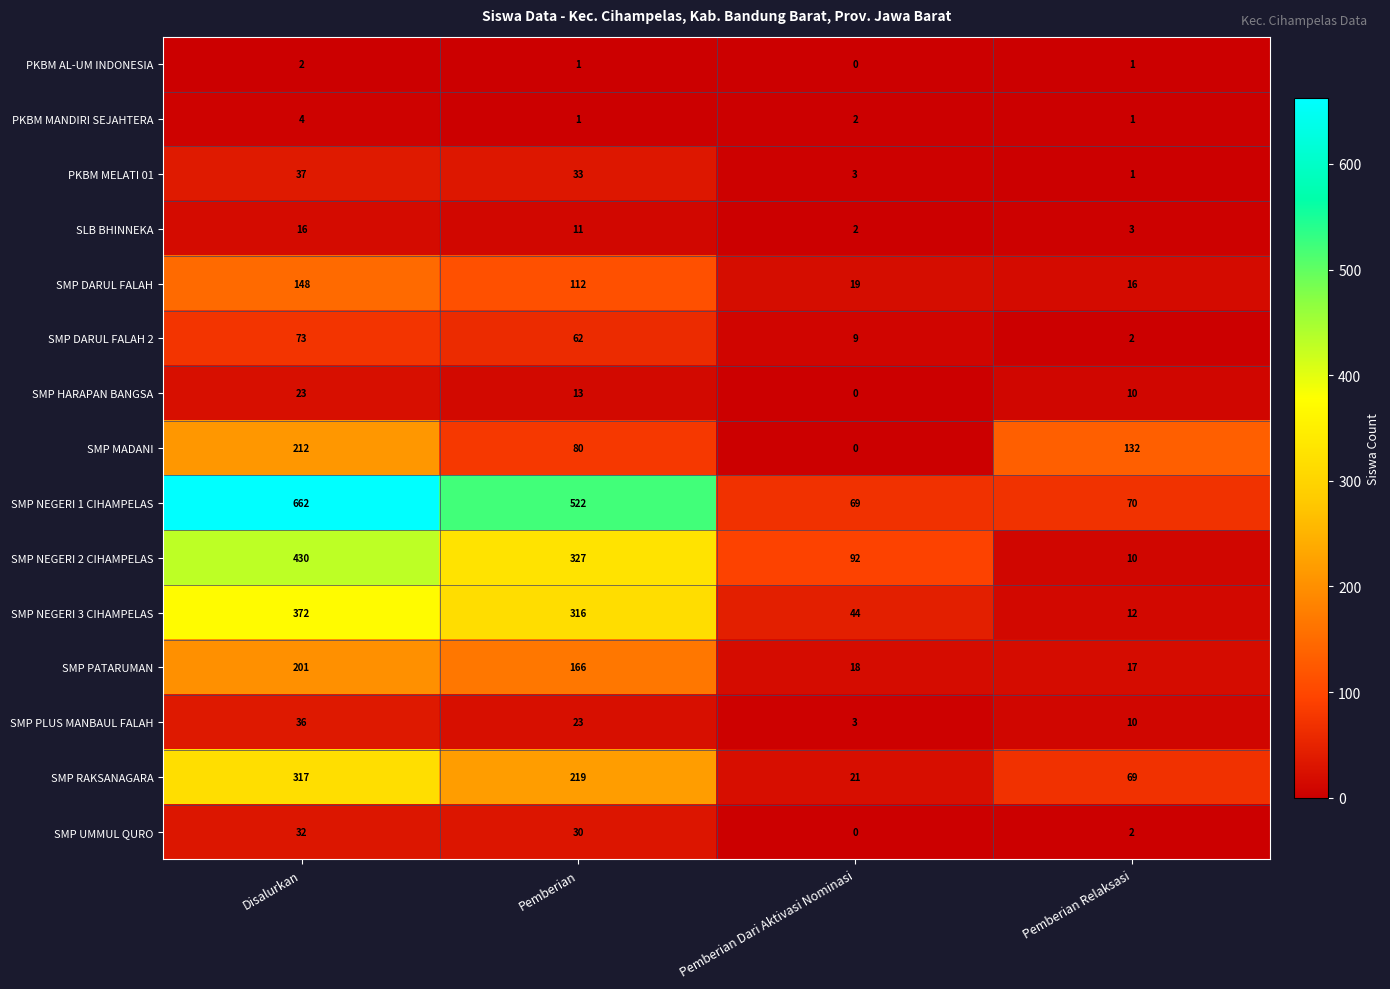

Rank the series by their maximum value, from highest to lowest.

SMP NEGERI 1 CIHAMPELAS, SMP NEGERI 2 CIHAMPELAS, SMP NEGERI 3 CIHAMPELAS, SMP RAKSANAGARA, SMP MADANI, SMP PATARUMAN, SMP DARUL FALAH, SMP DARUL FALAH 2, PKBM MELATI 01, SMP PLUS MANBAUL FALAH, SMP UMMUL QURO, SMP HARAPAN BANGSA, SLB BHINNEKA, PKBM MANDIRI SEJAHTERA, PKBM AL-UM INDONESIA